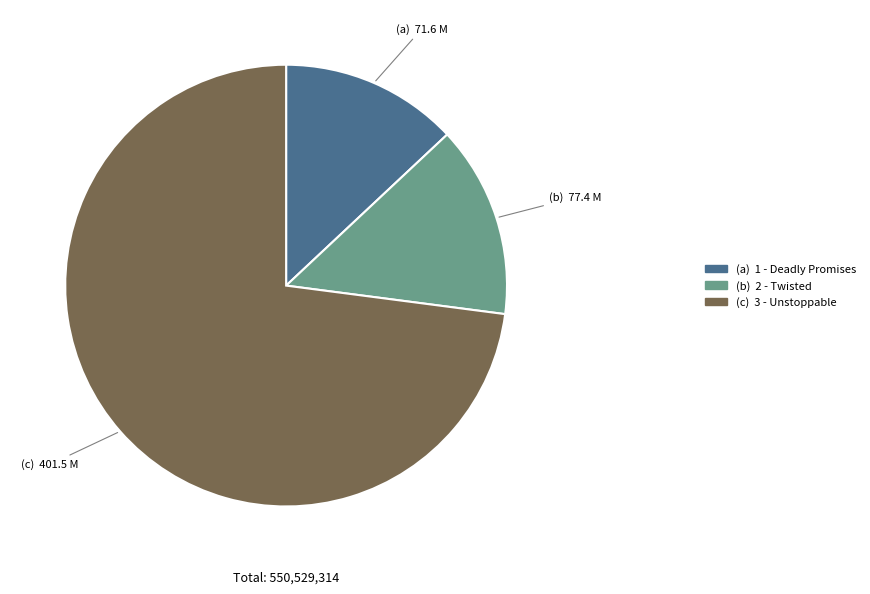

Is there any slice that represents more than half of the pie?

Yes